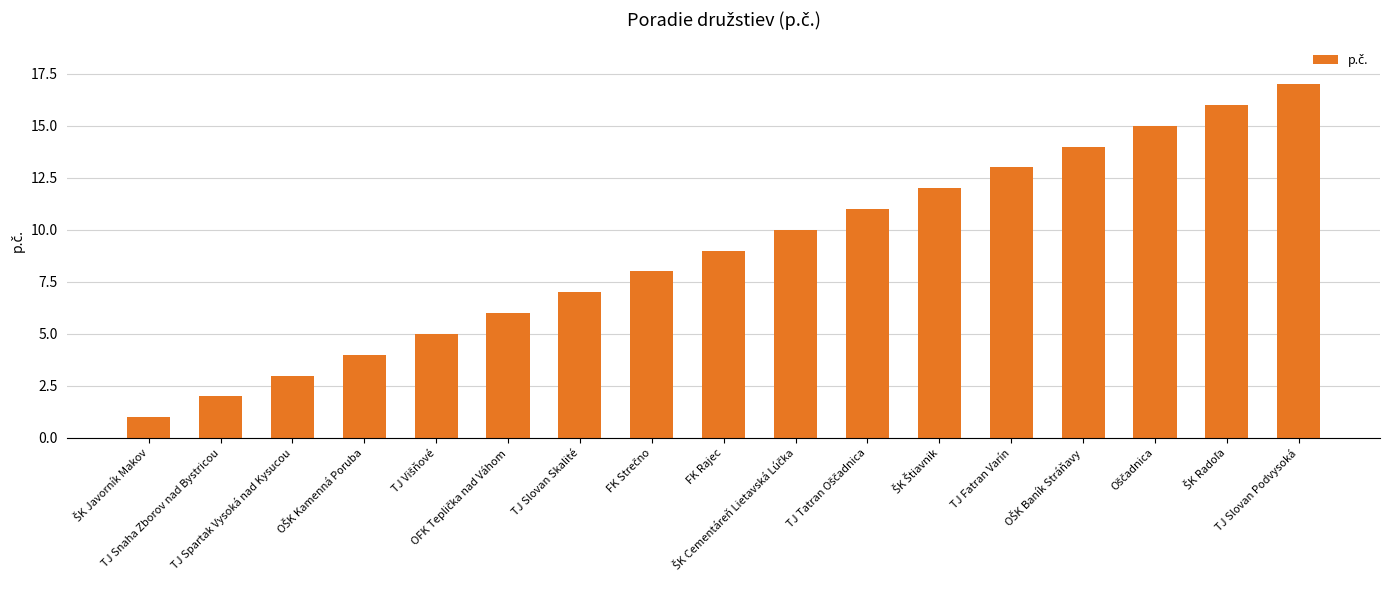

Count the number of data series in this chart.

1